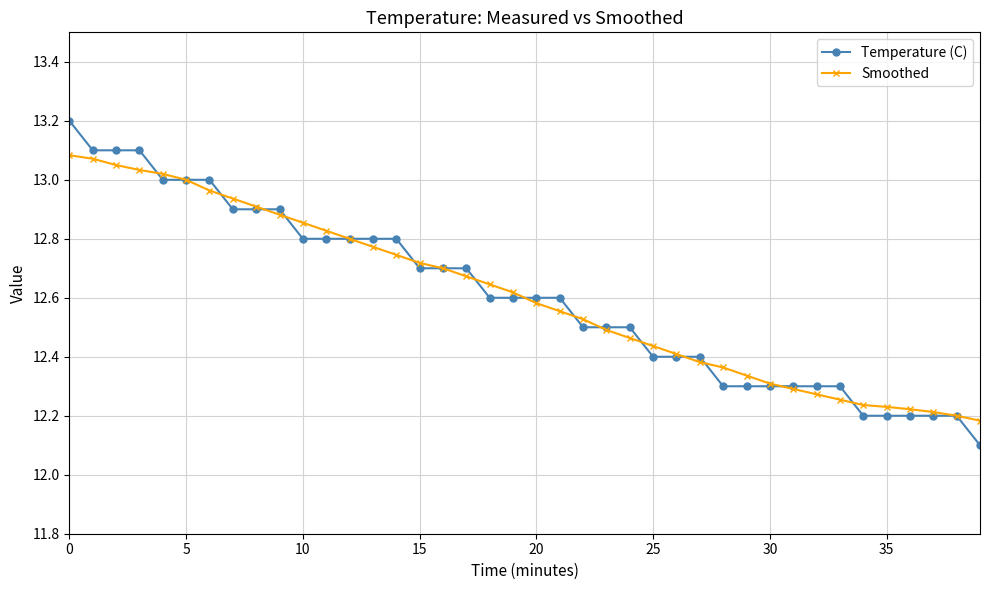

Which series has the largest range (max minus min)?

Temperature (C)